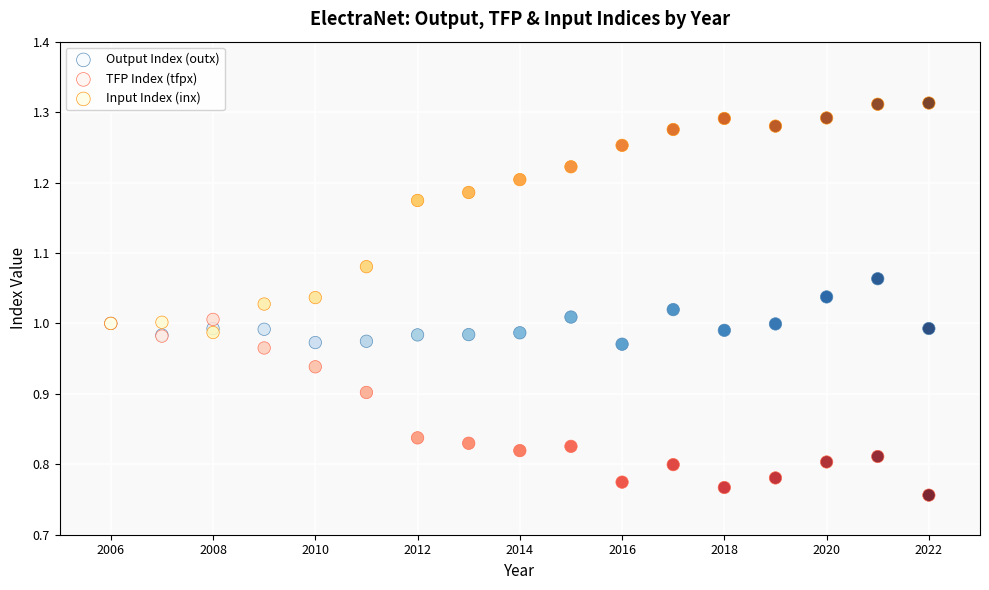

Which series reaches the minimum Y coordinate?

TFP Index (tfpx)